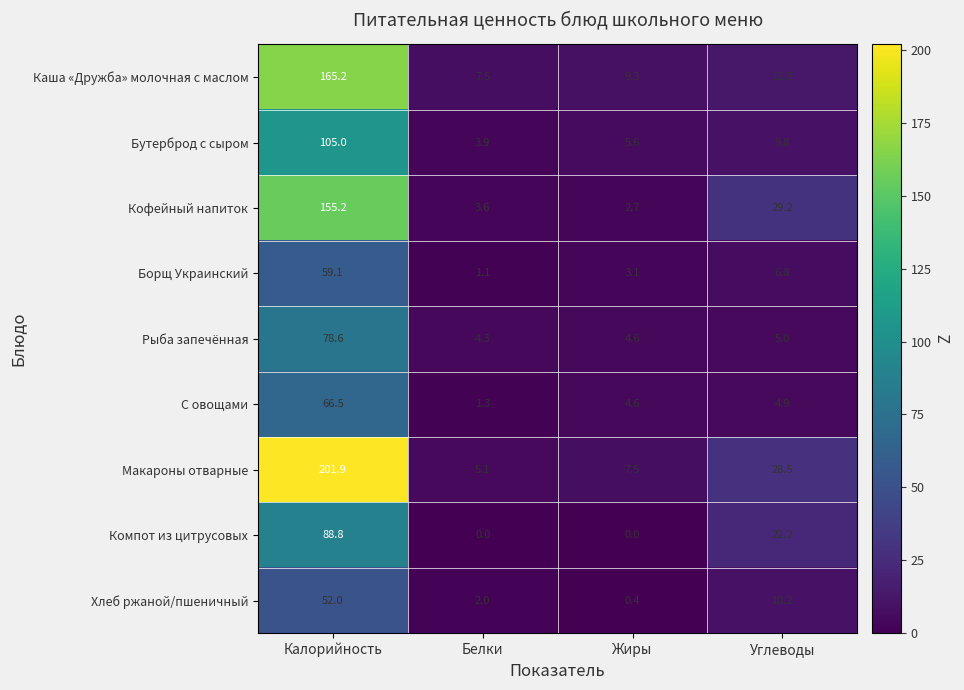

At how many categories does at least one series exceed 193?

1